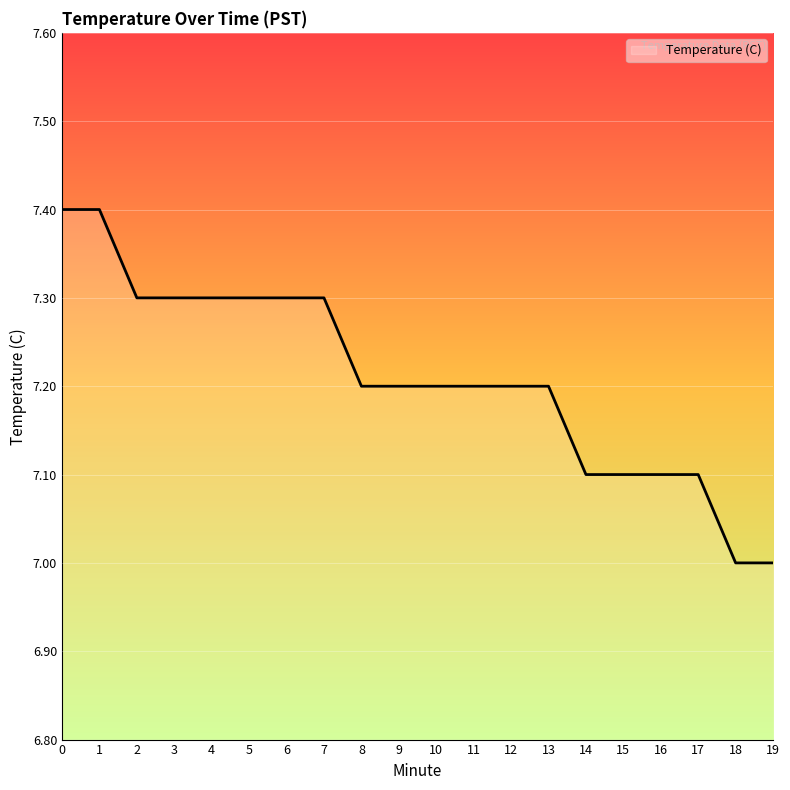

Which has a higher value, 1 or 3?

1